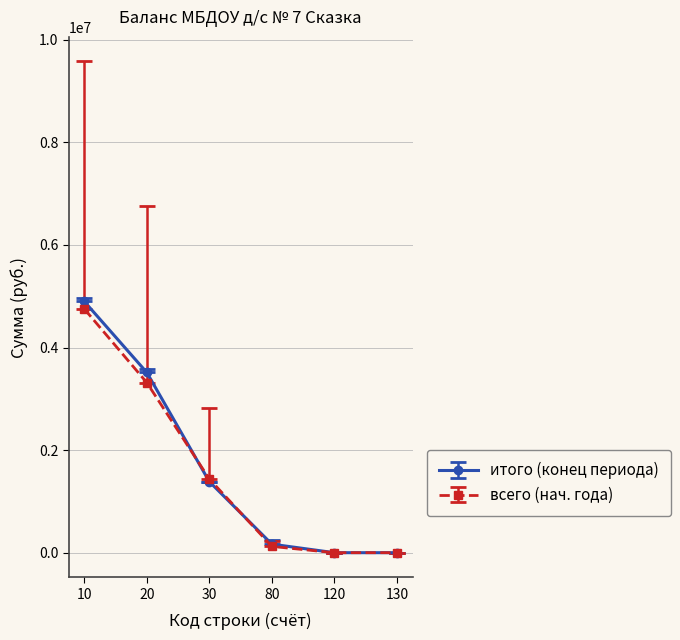

Rank the series by their maximum value, from highest to lowest.

итого (конец периода), всего (нач. года)